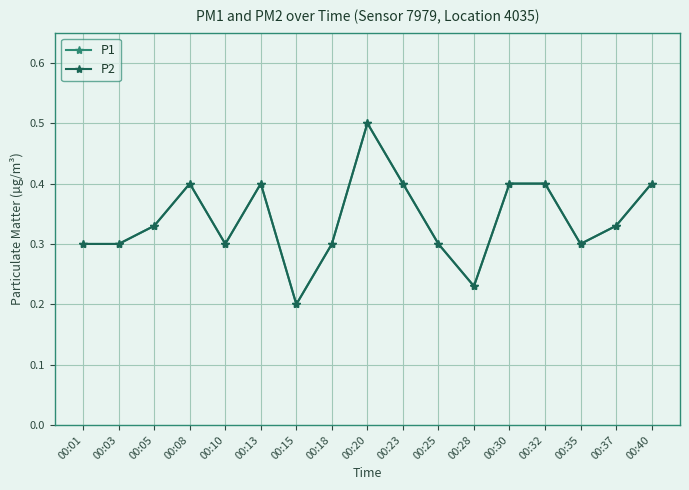

Does the chart have visible grid lines?

Yes